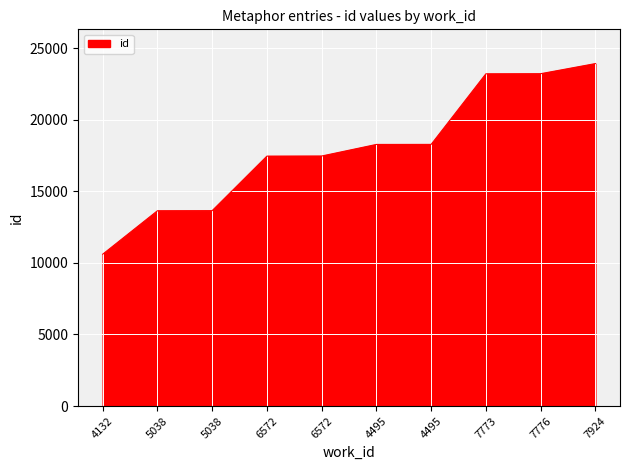

What is the maximum value shown in the chart?

23920